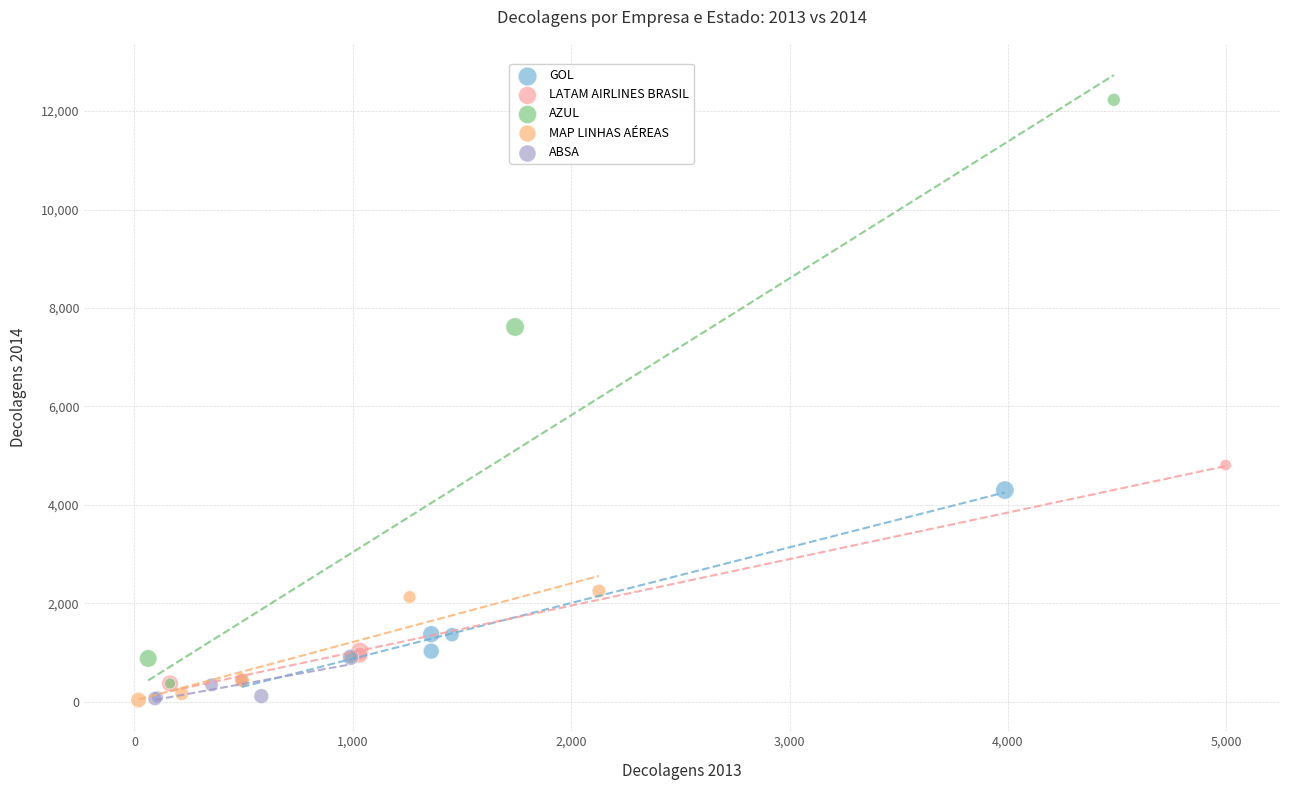

Which series has the largest Y range (max minus min)?

AZUL